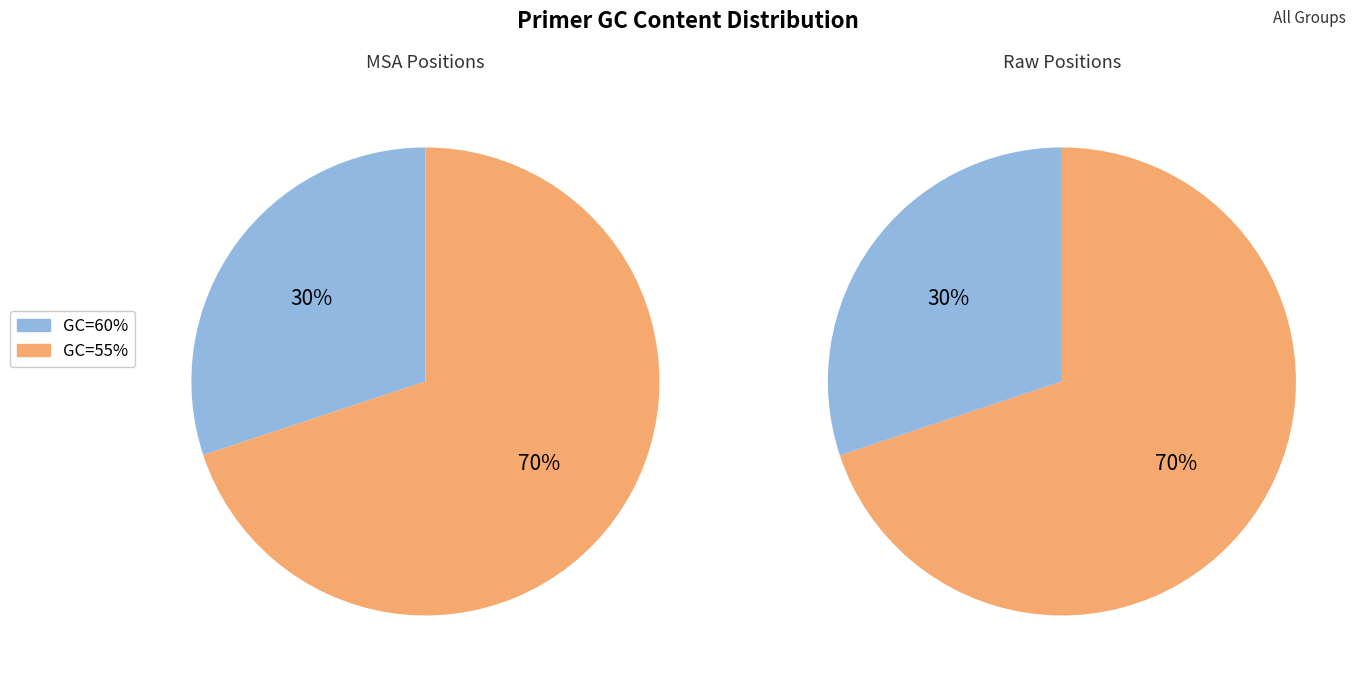

Is it true that 320 is 13% of the pie?

True